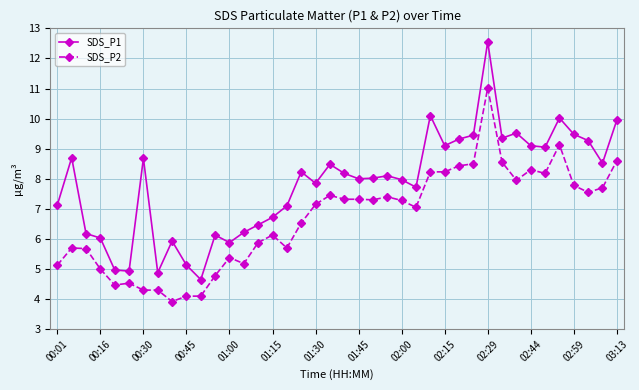

How many data points in SDS_P2 are less than 7?

18